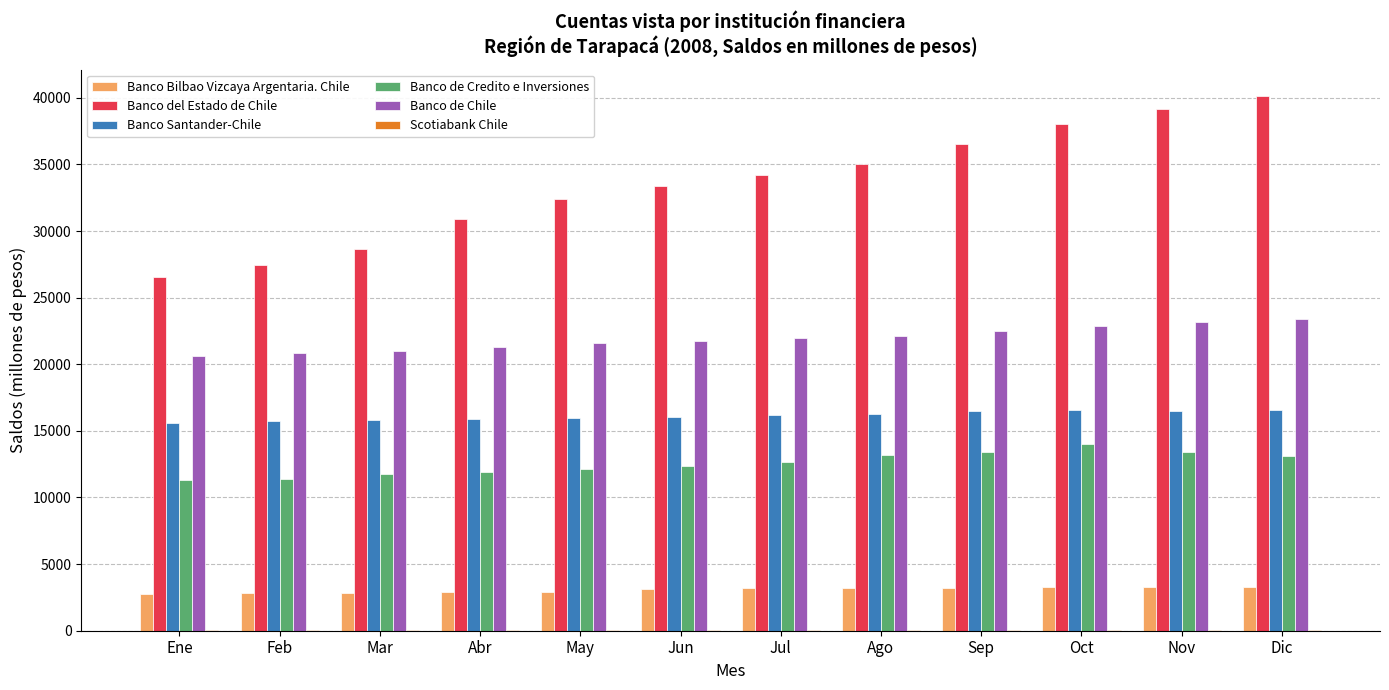

How many categories are shown in the chart?

12